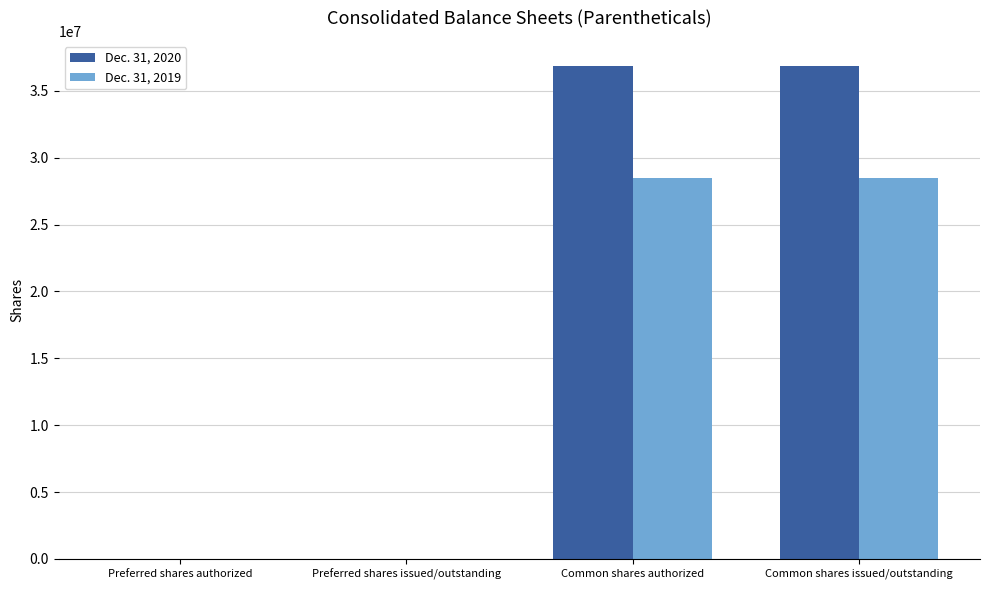

What is the maximum value shown in the chart?

36902361